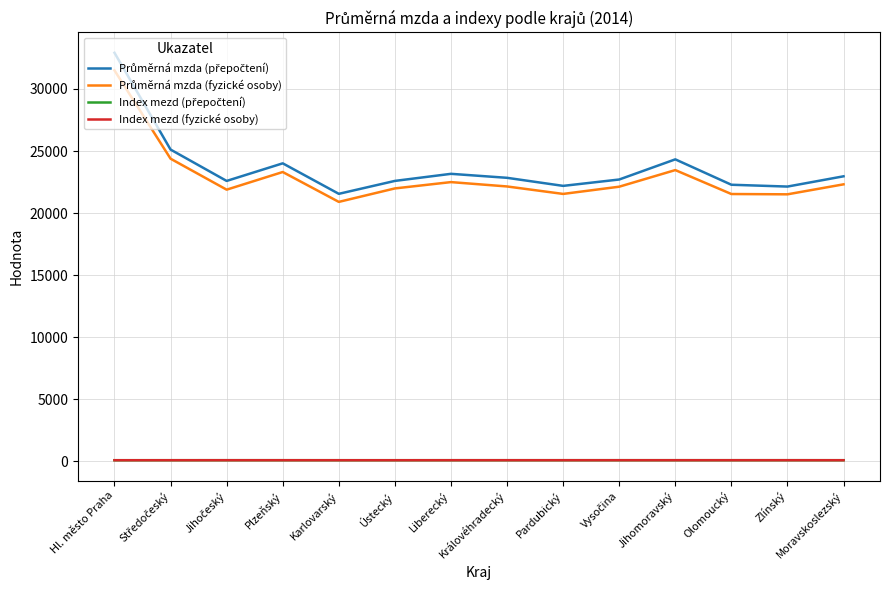

At which category is the sum across all series the highest?

Hl. město Praha